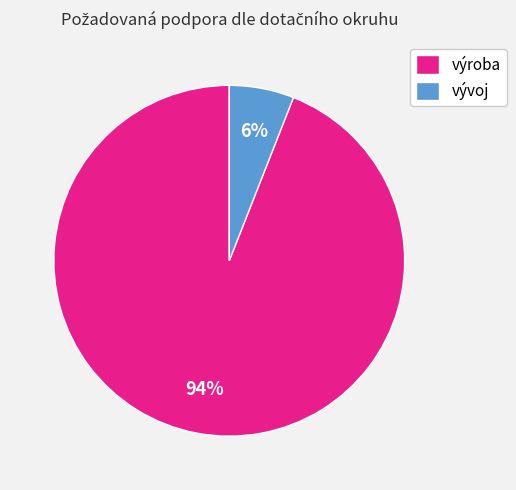

Which slice is the smallest?

vývoj